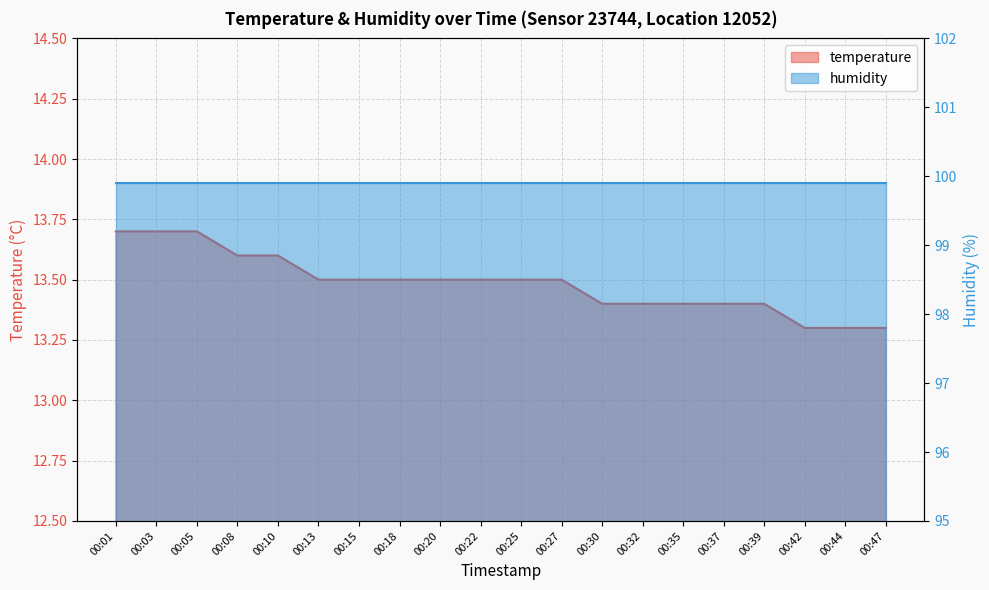

The value at 00:37 is 13.4. True or false?

True